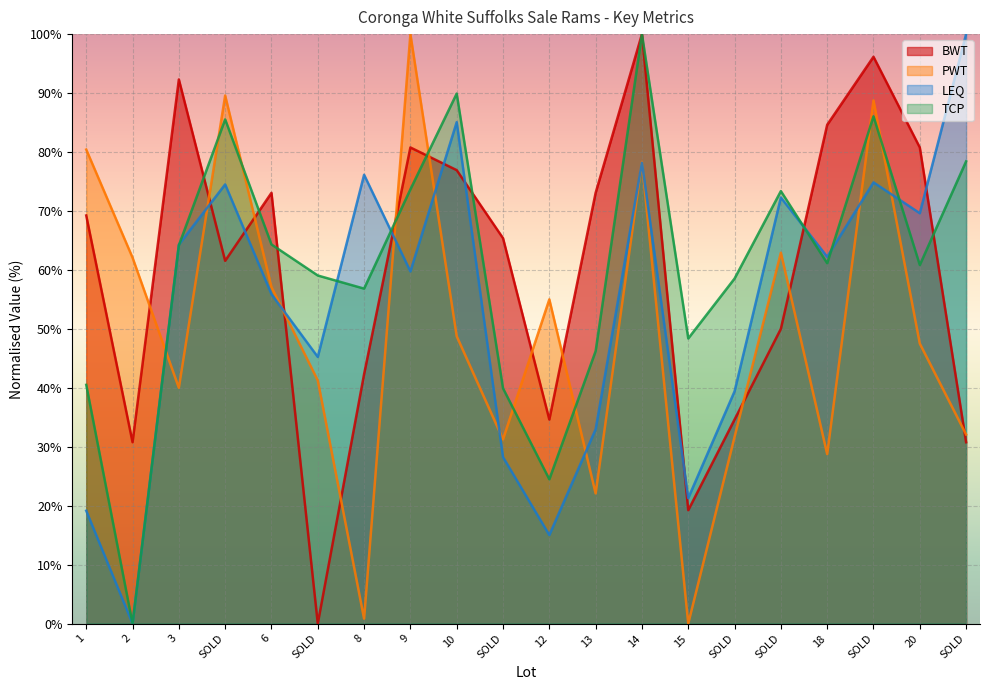

Reading left to right, transcribe all the data shown in this chart.

BWT: 69.2	30.8	92.3	61.5	73.1	0.0	42.3	80.8	76.9	65.4	34.6	73.1	100.0	19.2	34.6	50.0	84.6	96.2	80.8	30.8
PWT: 80.4	62.1	40.0	89.6	57.1	41.2	0.8	100.0	48.7	31.3	55.0	22.1	78.3	0.0	31.7	62.9	28.7	88.8	47.5	32.1
LEQ: 19.1	0.0	64.3	74.5	55.9	45.2	76.1	59.7	85.1	28.2	15.0	33.0	78.2	21.3	39.4	72.3	62.2	74.8	69.6	100.0
TCP: 40.5	0.0	64.2	85.5	64.3	59.1	56.8	73.7	89.9	39.9	24.5	46.2	100.0	48.4	58.5	73.4	61.1	86.1	60.8	78.4